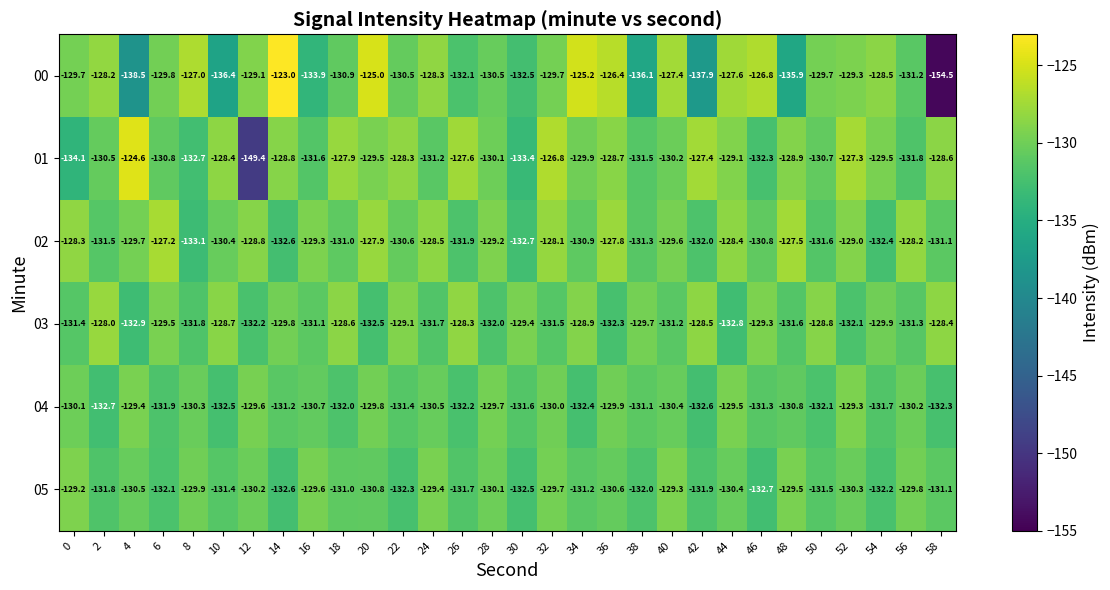

At which category is the sum across all series the highest?

20